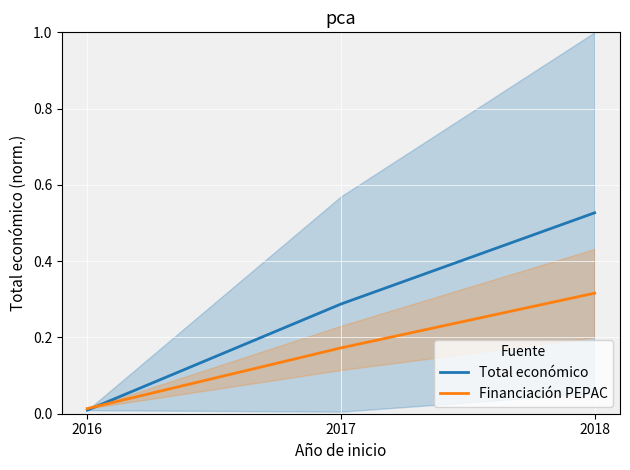

At how many categories does at least one series exceed 0?

3